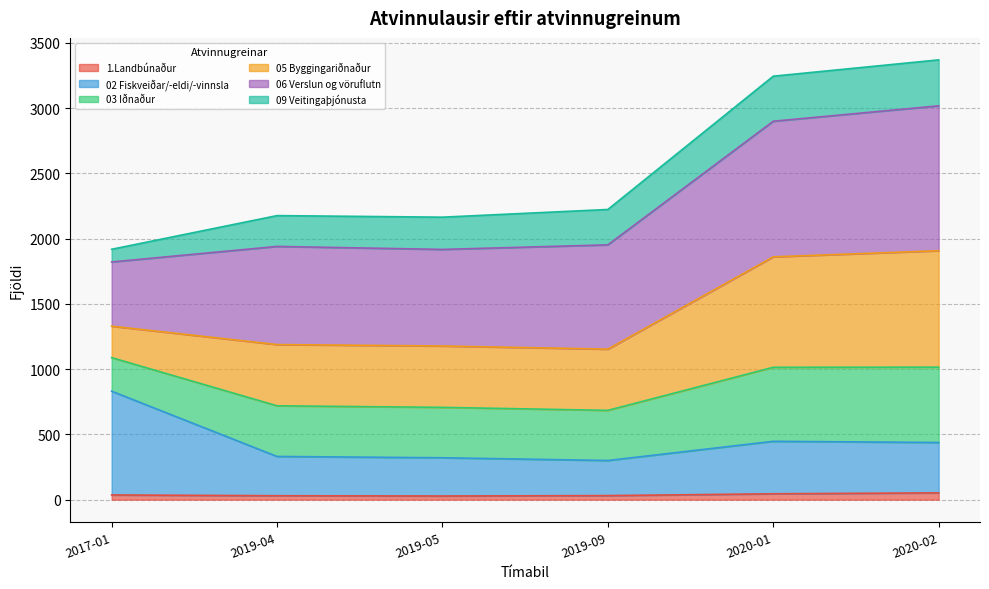

True or false: 02 Fiskveiðar/-eldi/-vinnsla and 1.Landbúnaður intersect in this chart.

False